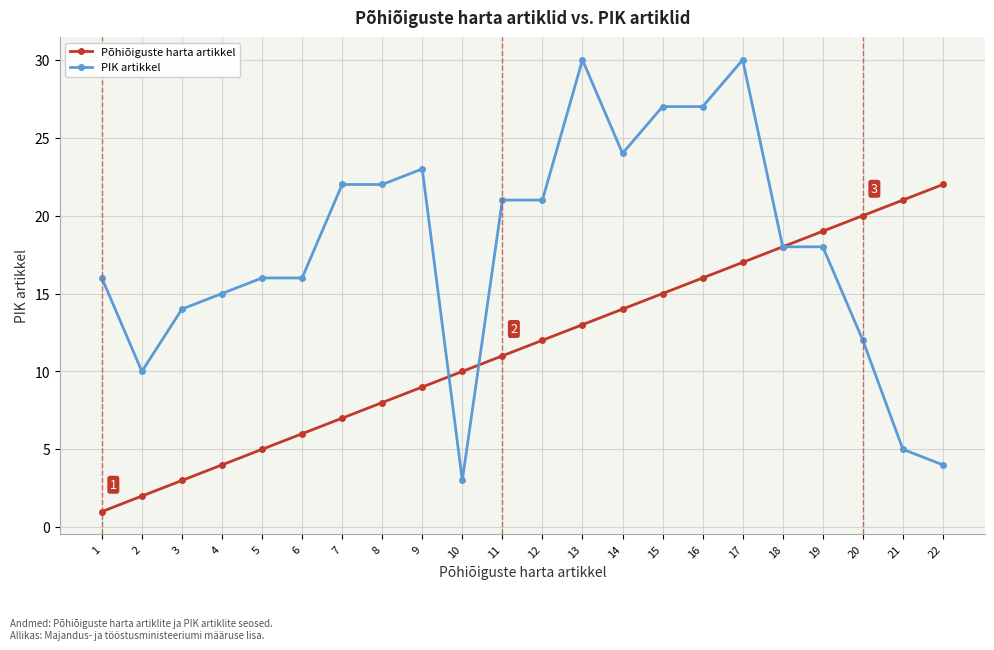

Where do PIK artikkel and Põhiõiguste harta artikkel first cross each other?

9 and 10